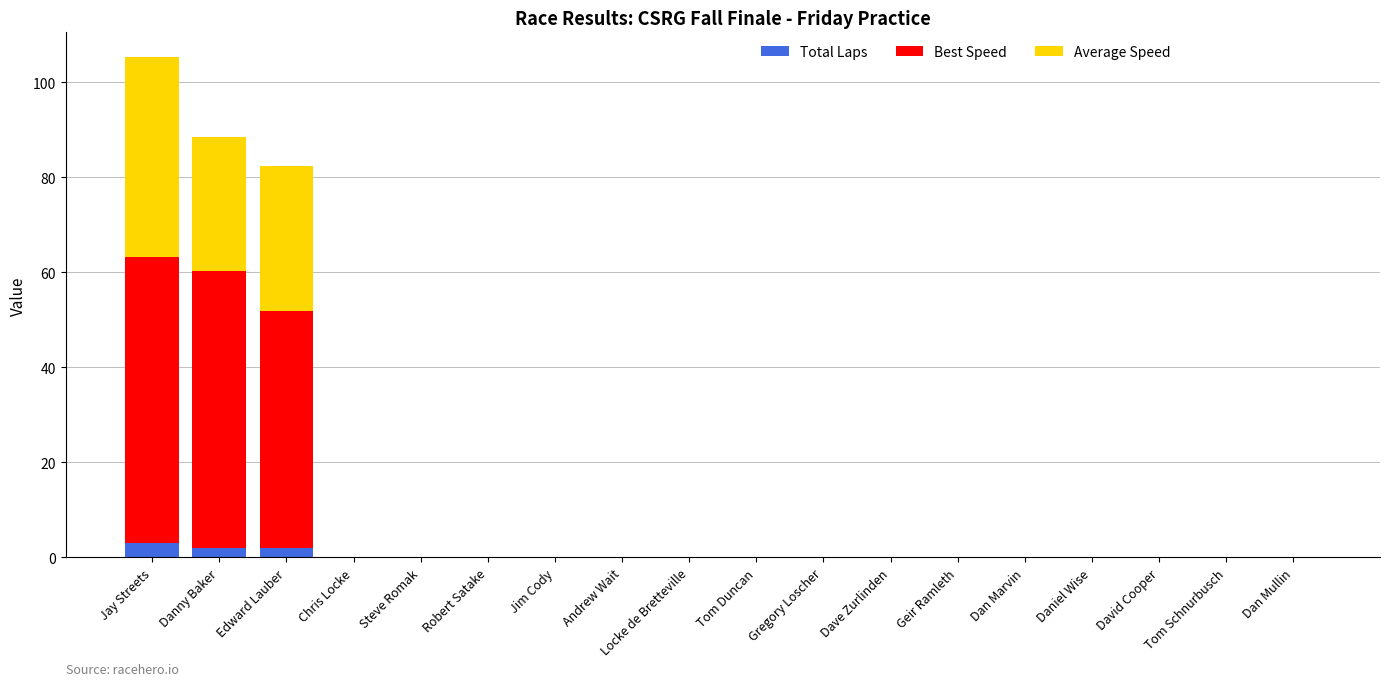

What is the highest value of the Total Laps series?

3.0